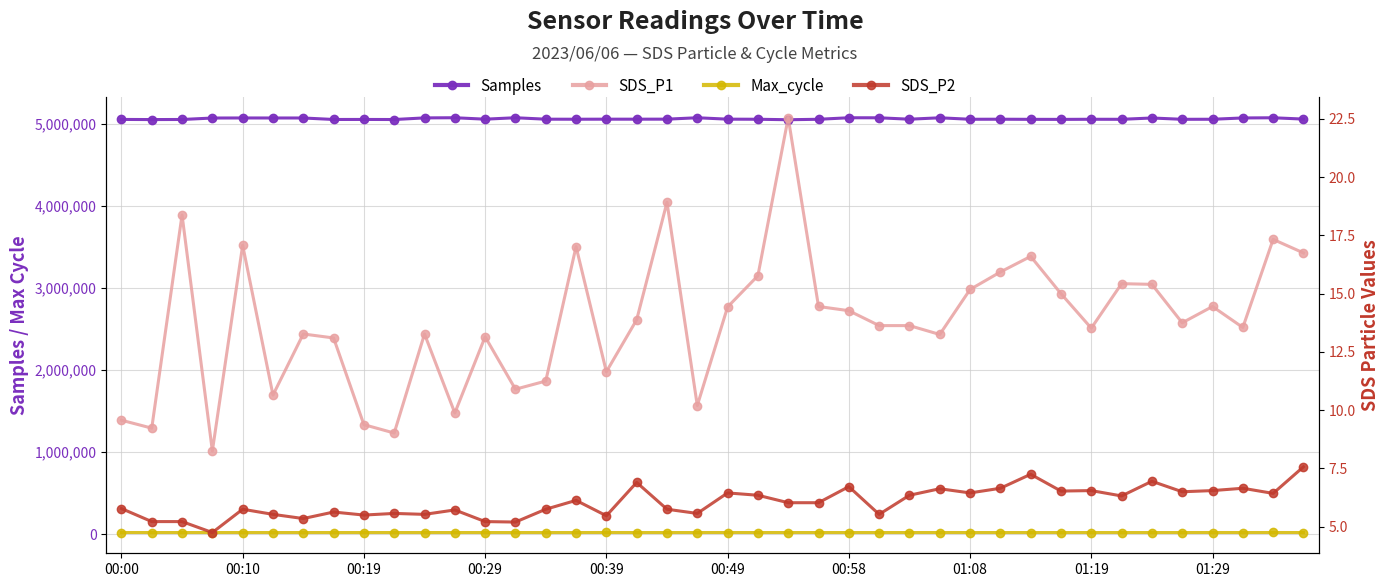

Which series has the largest total across all categories?

Samples